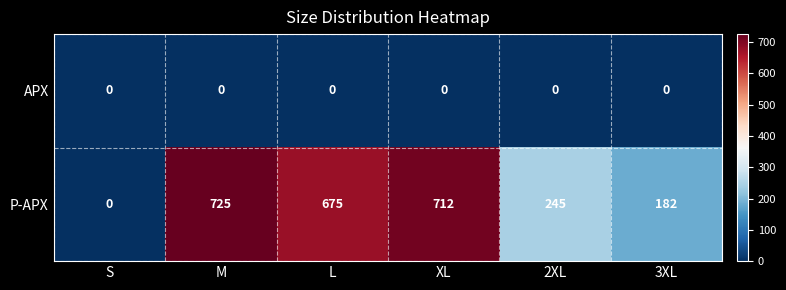

What is the average value of the P-APX series?

423